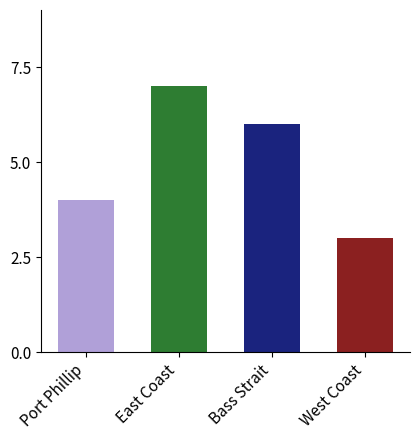

Does the chart contain any negative values?

No